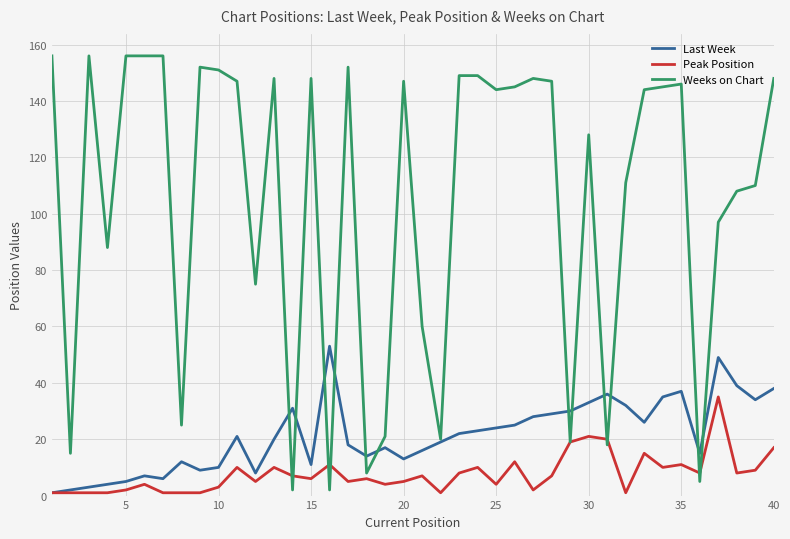

List the series in order of their peak value, lowest first.

Peak Position, Last Week, Weeks on Chart